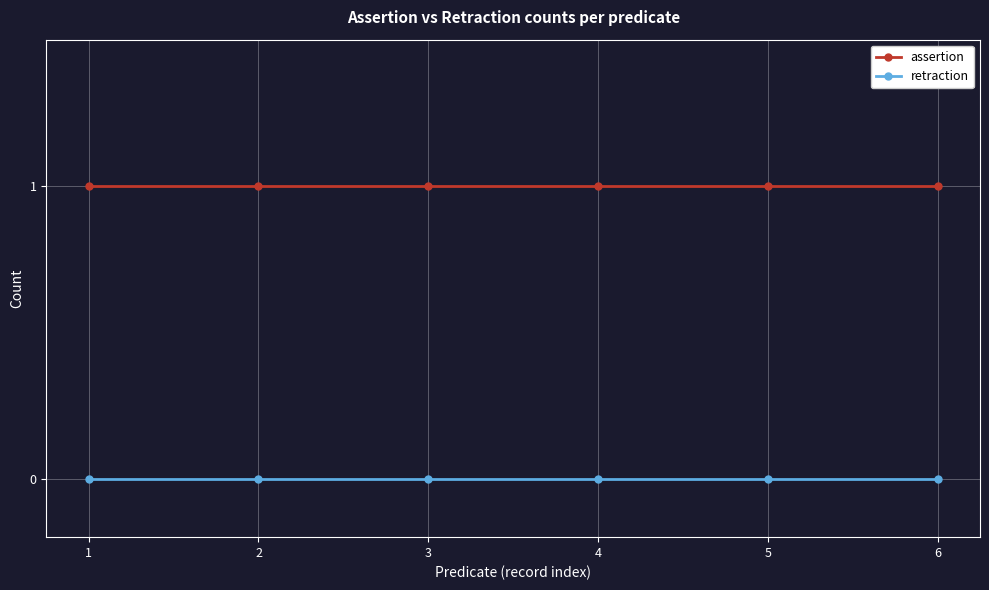

At how many categories does at least one series exceed 0?

6